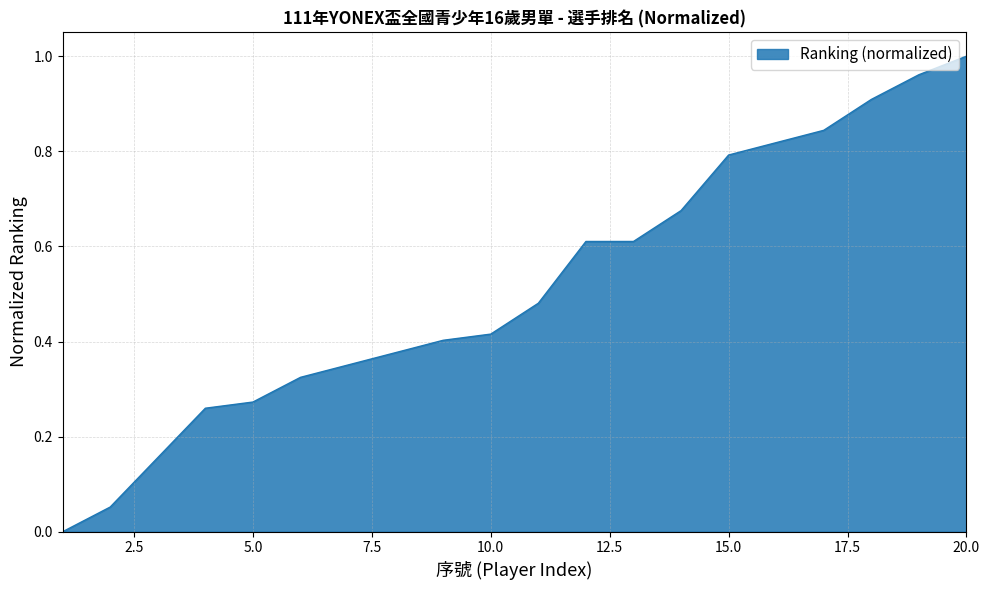

How many lines are shown in the chart?

1